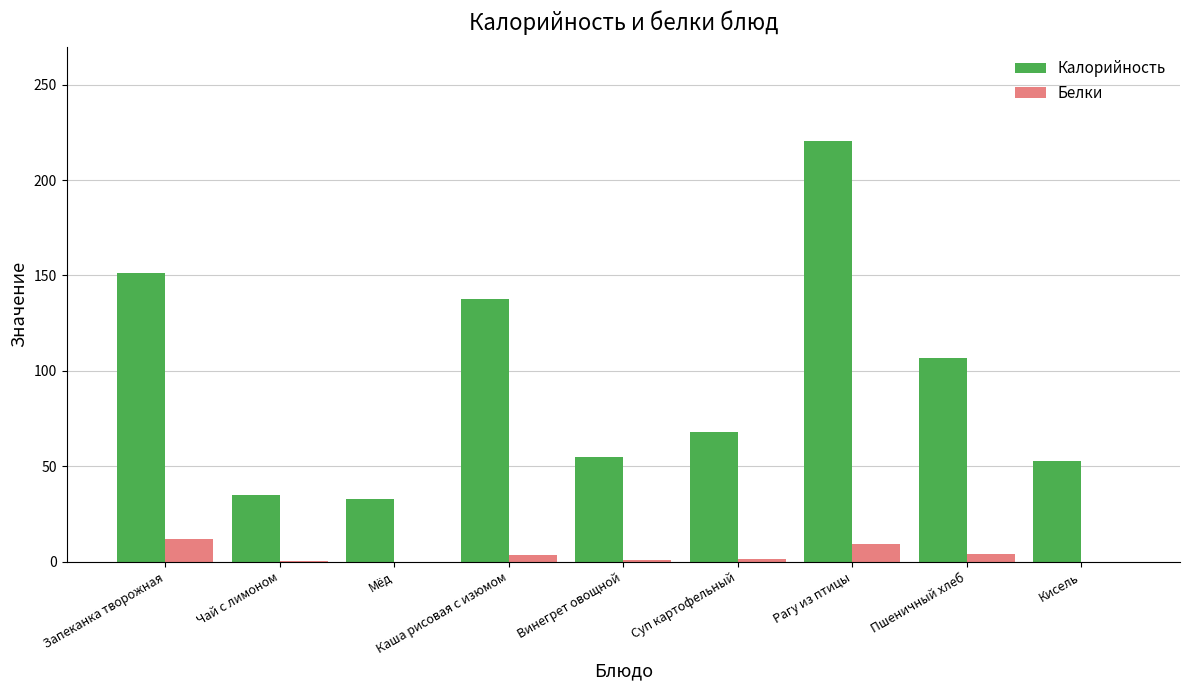

Is the value of Белки at Пшеничный хлеб greater than the value of Калорийность at Суп картофельный?

No